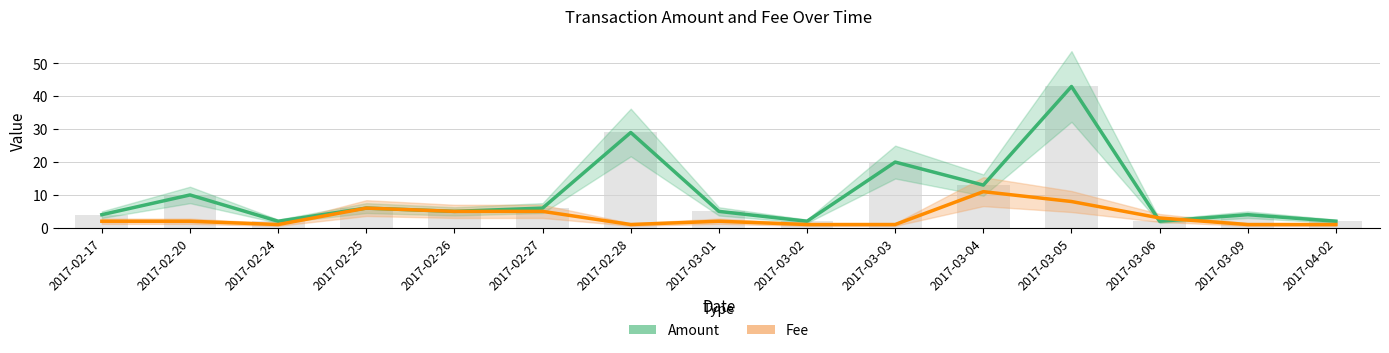

What are all the series names shown in the legend?

Amount, Fee